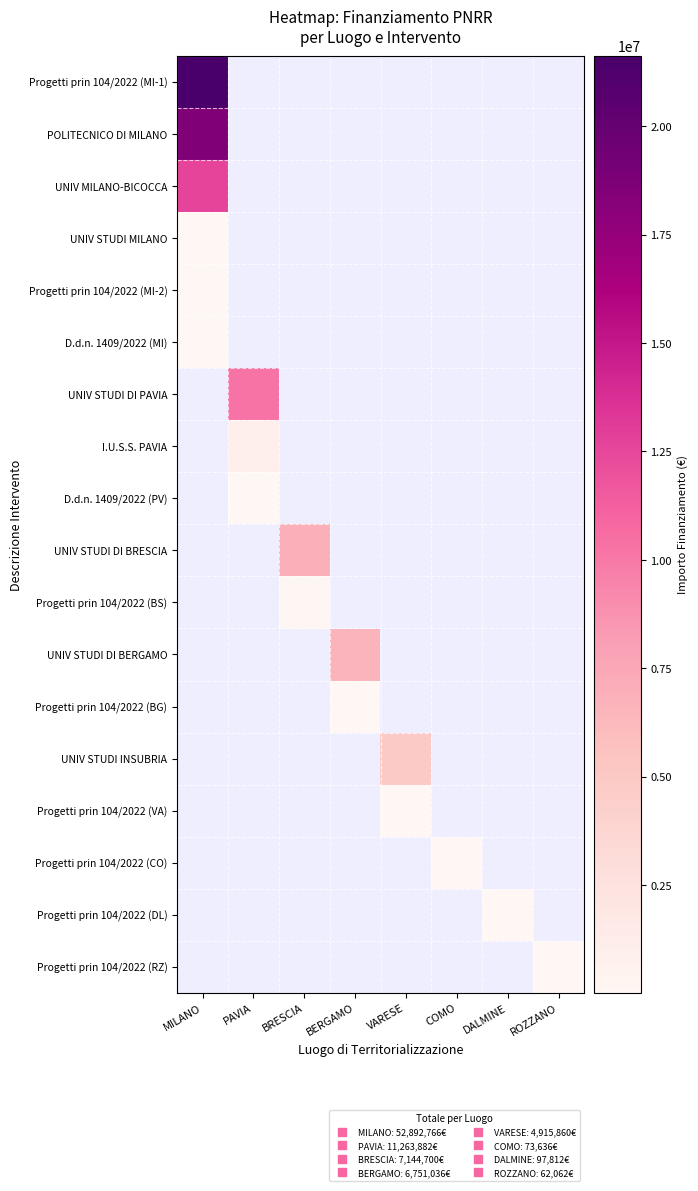

Count the number of categories in the chart.

8